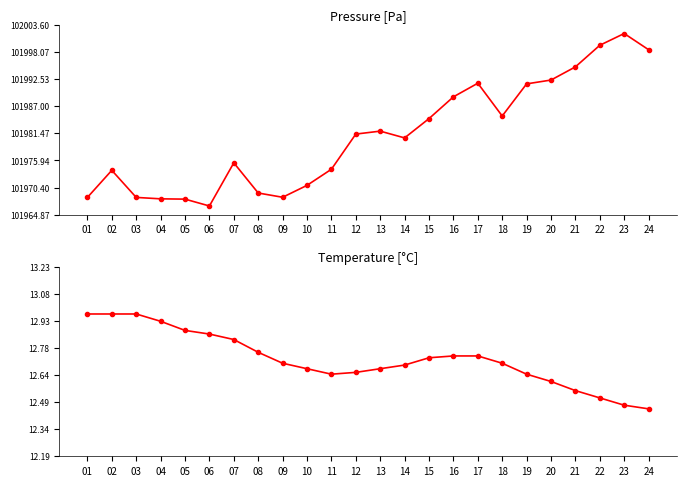

Count the number of data series in this chart.

2